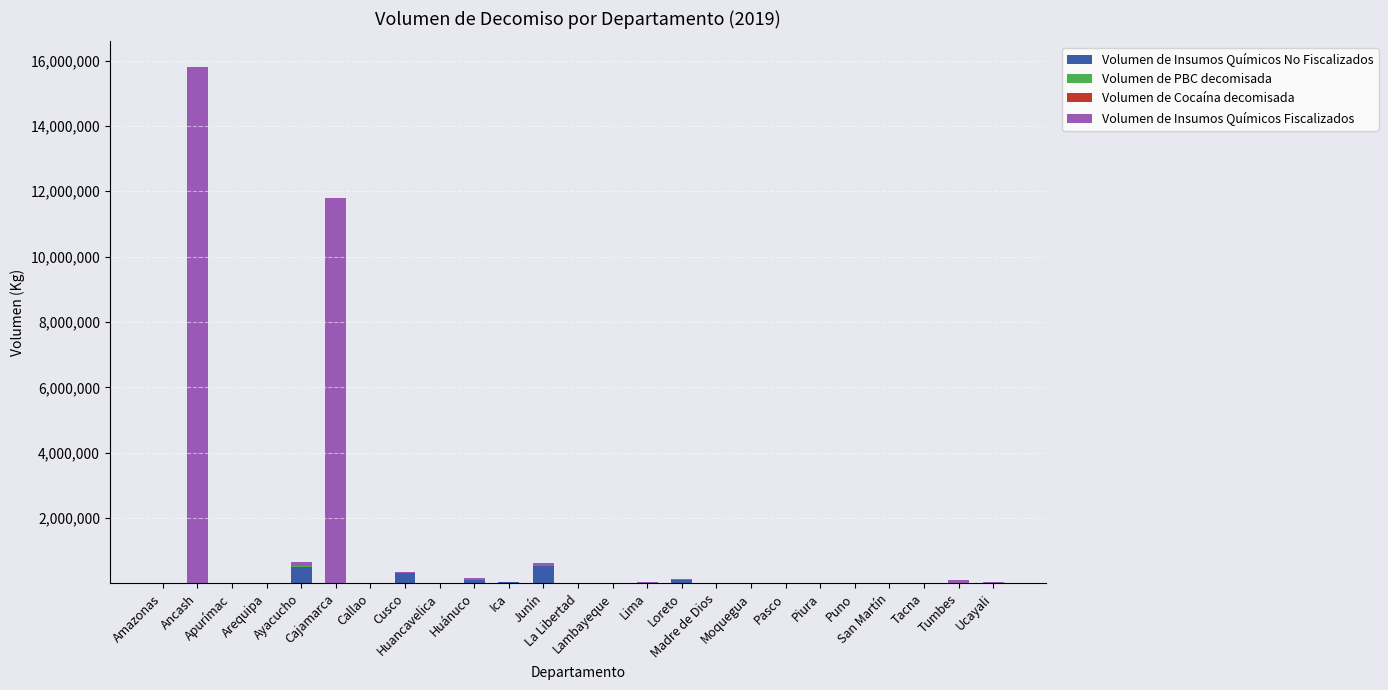

Between San Martín and Huancavelica, which is larger?

San Martín